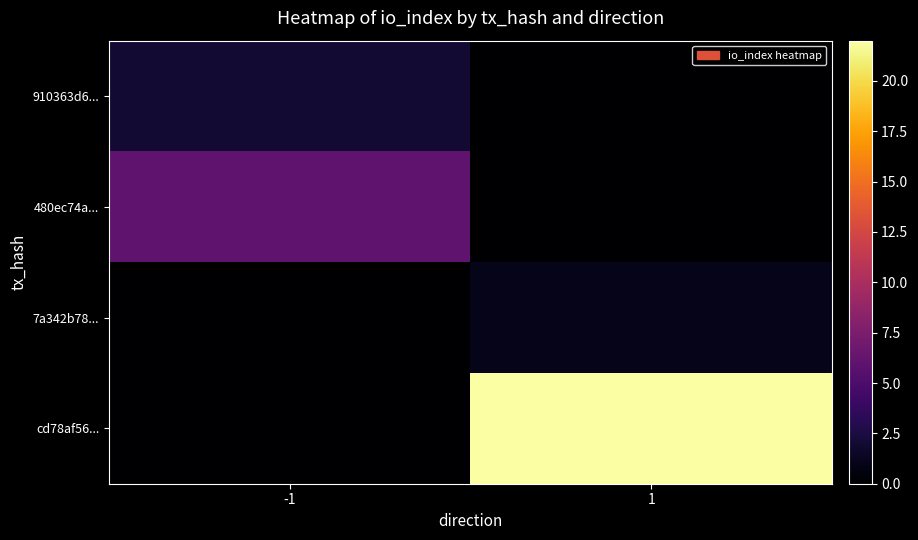

How many categories are shown in the chart?

2